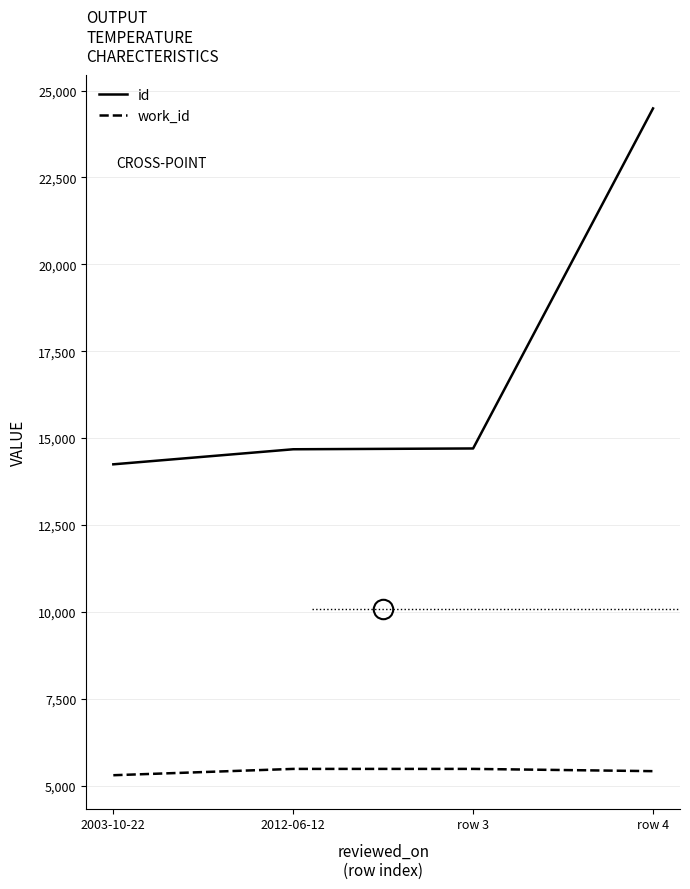

What is the difference between the highest and lowest values at 2012-06-12?

9196